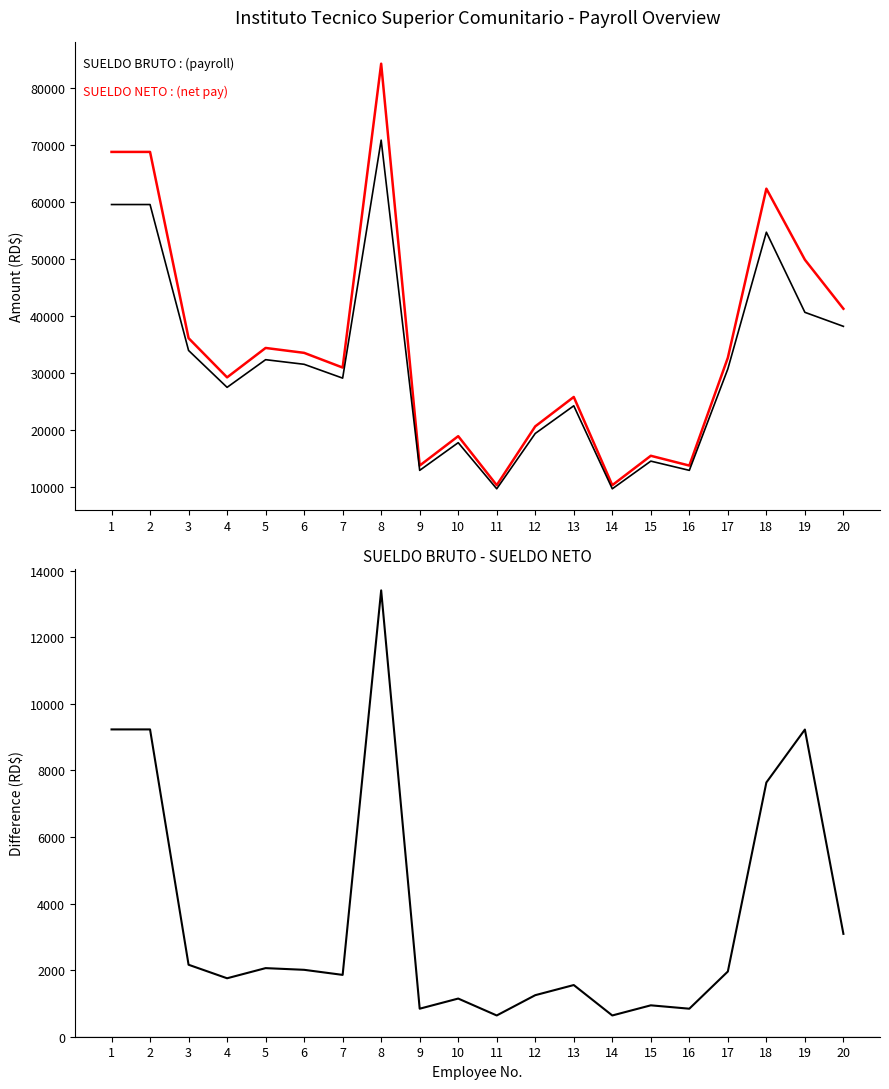

True or false: SUELDO BRUTO and SUELDO NETO intersect in this chart.

False